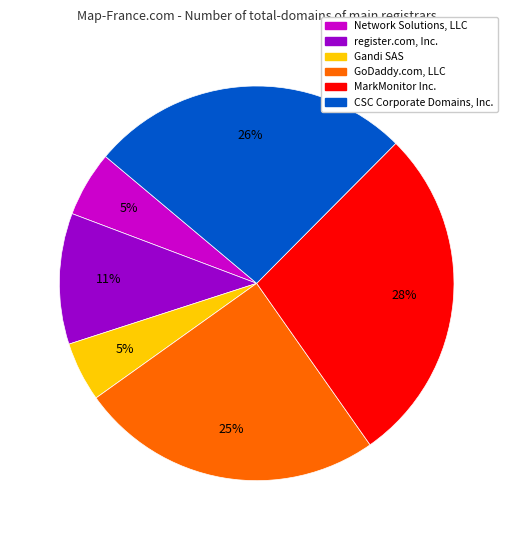

Which category has the biggest portion of the pie?

MarkMonitor Inc.